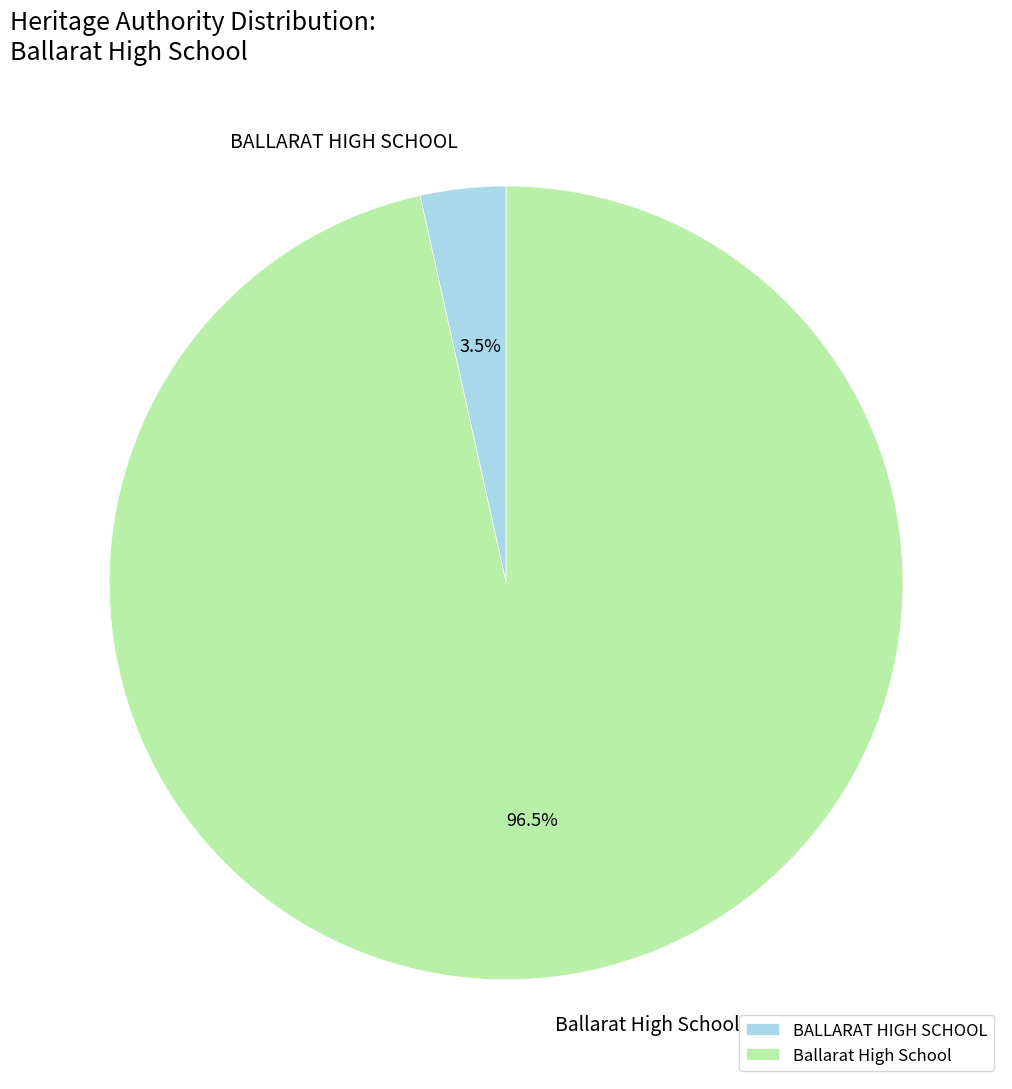

Is there a majority slice in this chart?

Yes